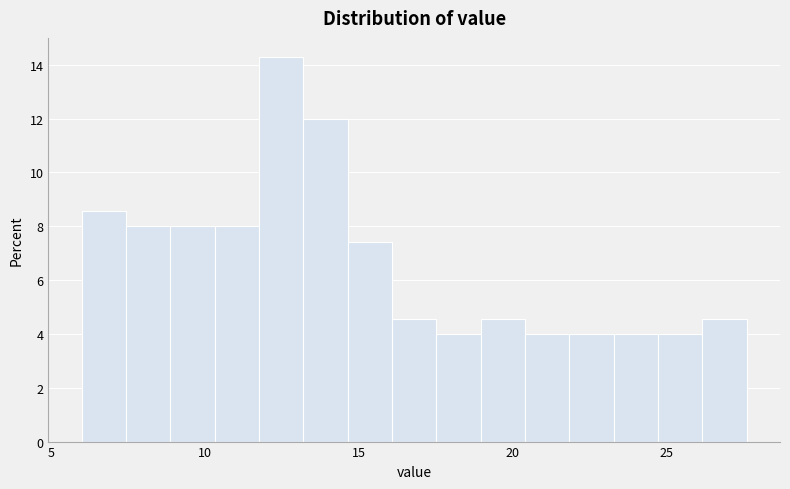

Read against the x-axis, roughly where is the centre of the tallest bar?

12.5